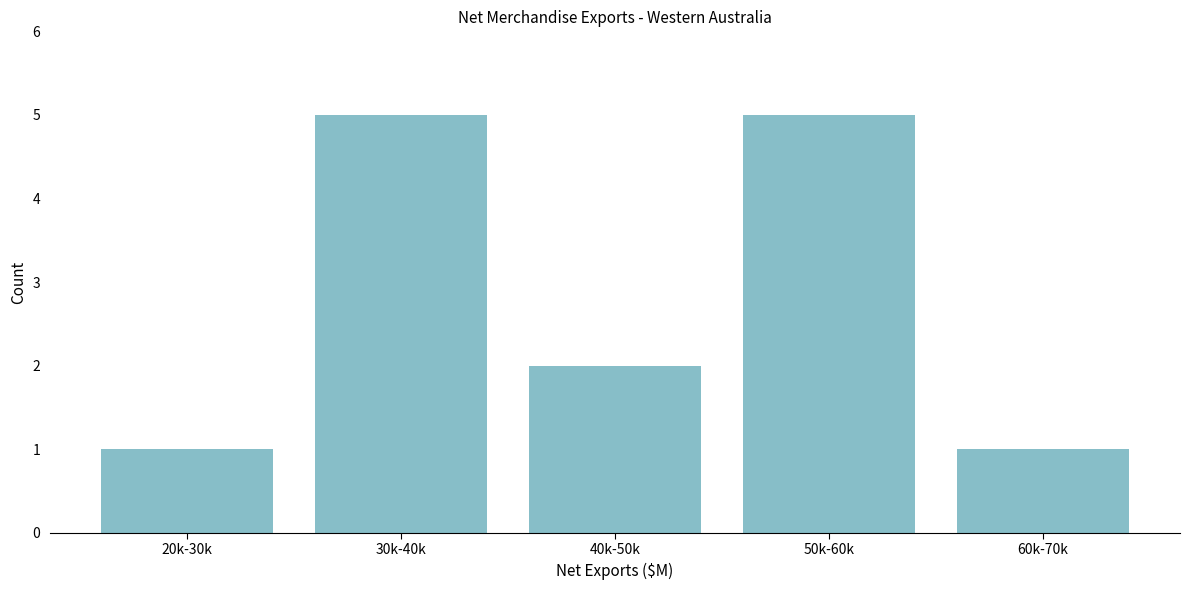

Reading right to left, what are all the values shown in this chart?

60k-70k=1	50k-60k=5	40k-50k=2	30k-40k=5	20k-30k=1